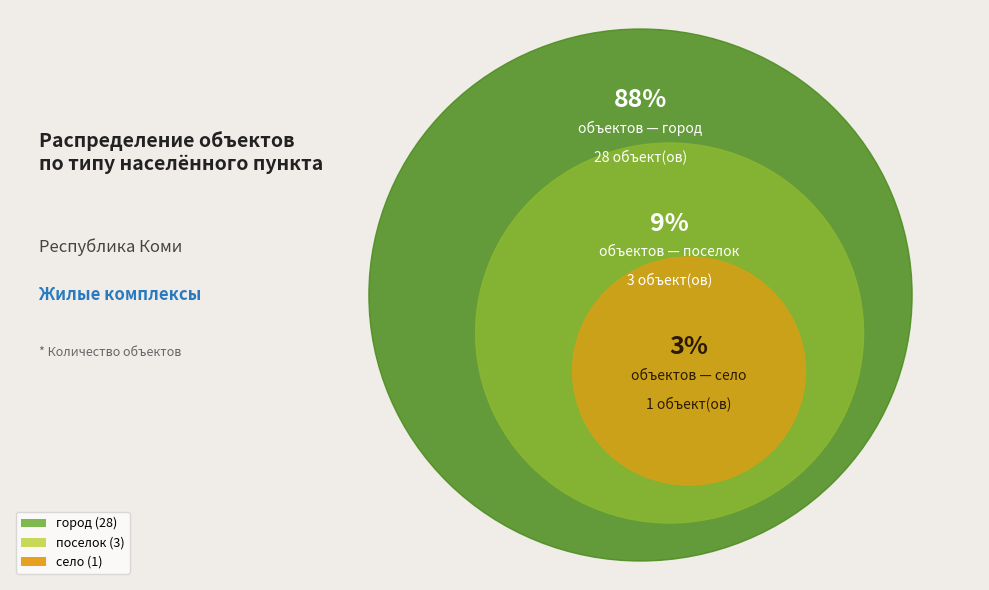

What percentage is the город slice, to the nearest percent?

88%